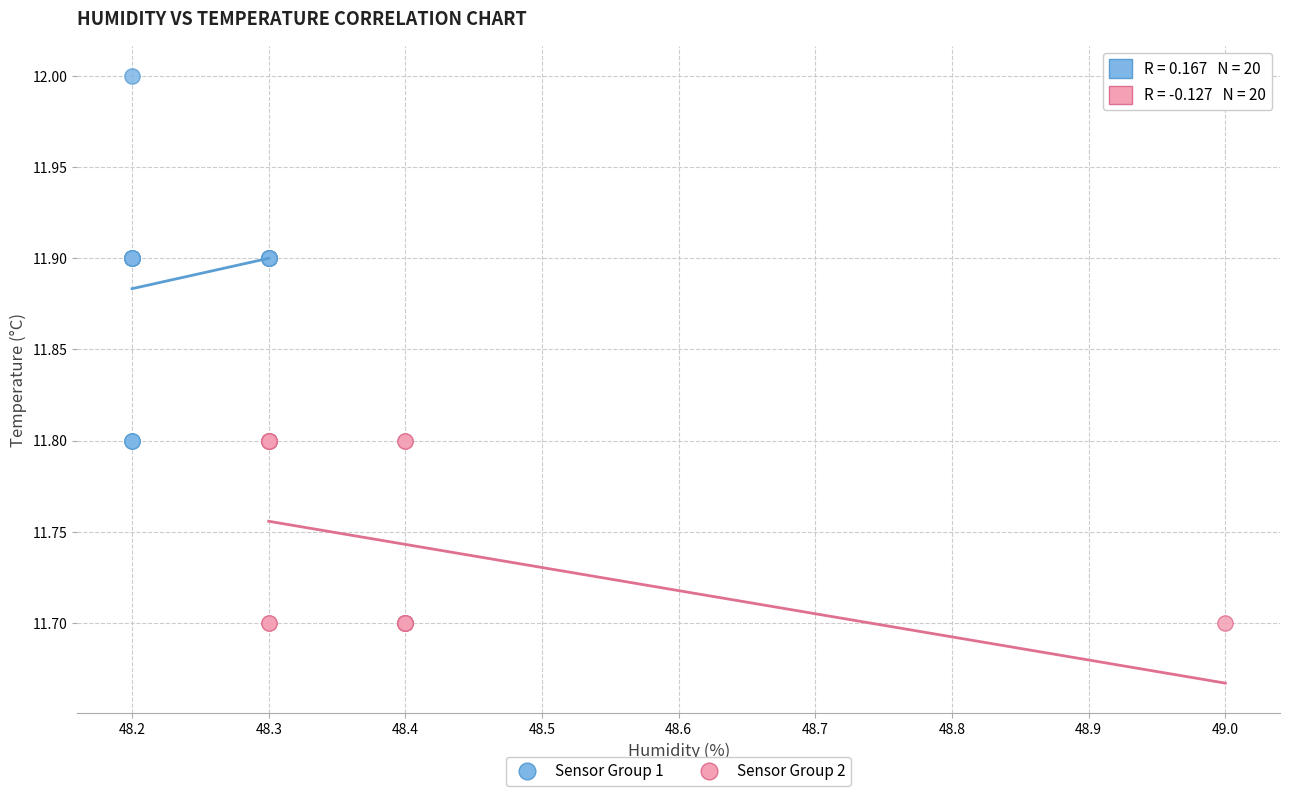

Which series has the widest spread of Y values?

Sensor Group 1